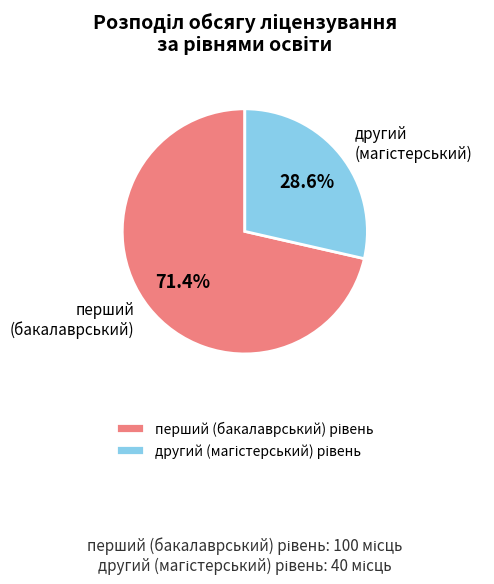

Does any single category account for the majority?

Yes